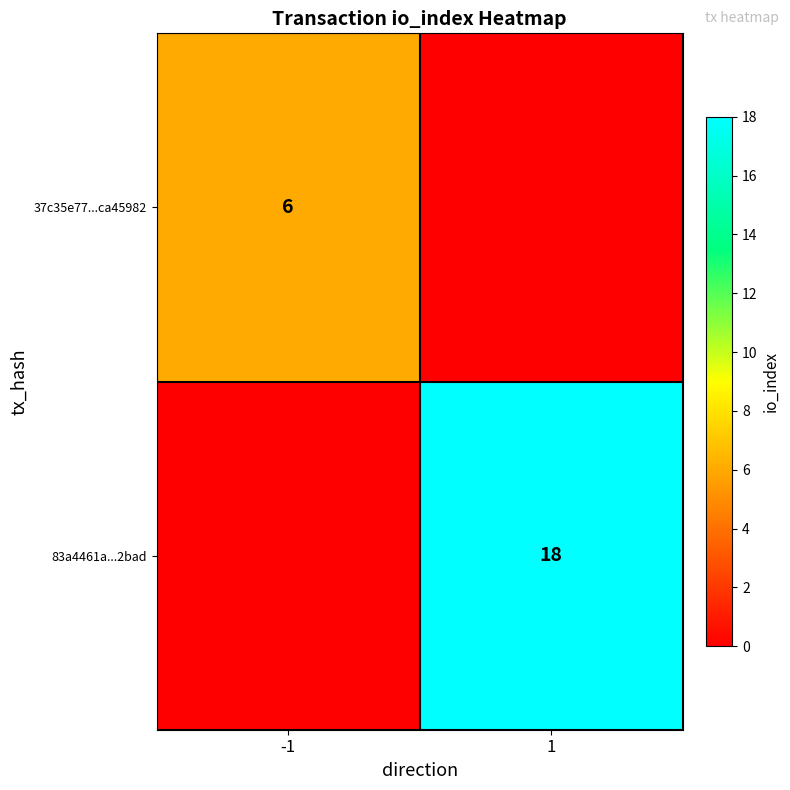

At how many categories does at least one series exceed 7?

1